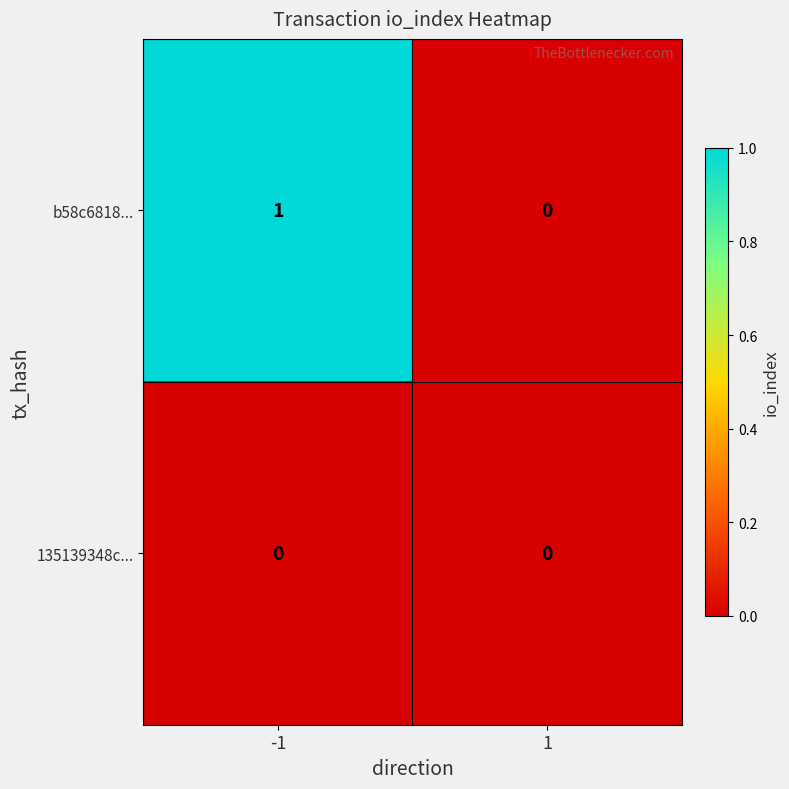

True or false: 135139348c... has a value of 0 at 1.

True